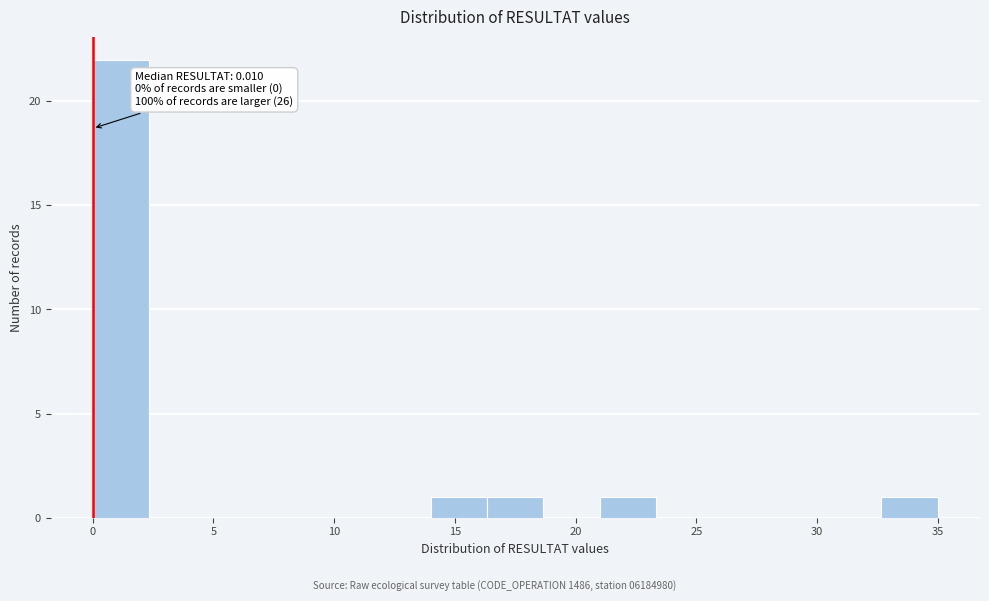

Which range on the x-axis has the tallest bar?

0.0 to 2.5